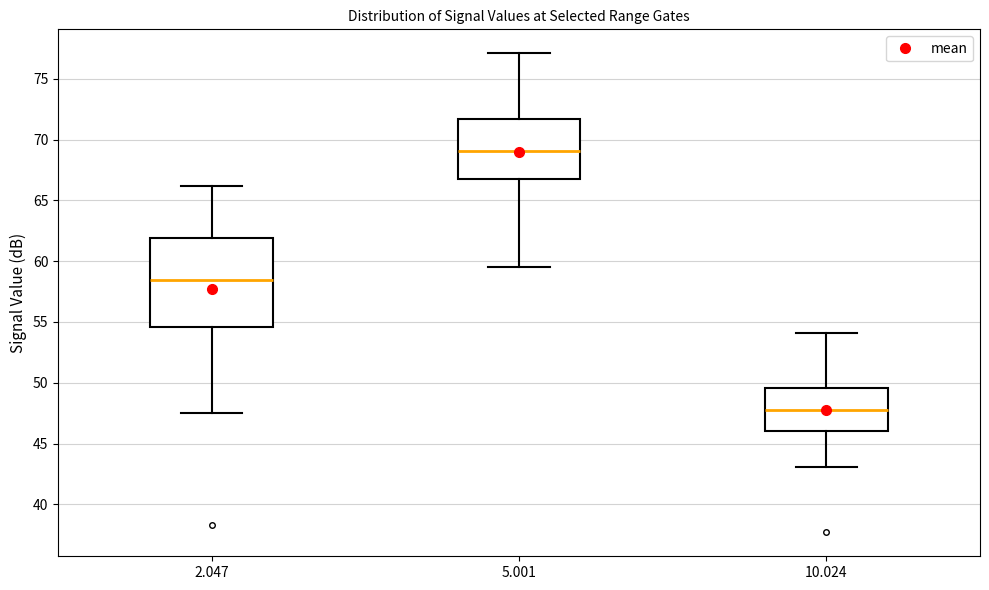

Where is the lower edge of the box at x = 2.047 on the y-axis? The values are not printed on the chart, so give them approximately, as read against the axis.

54.5